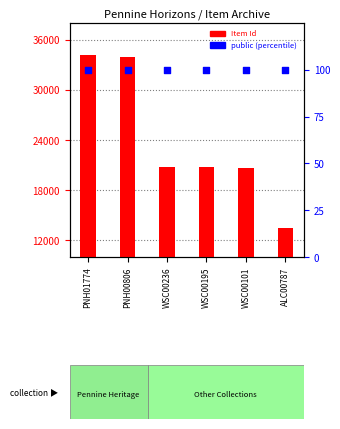

What is the total value across all series at WSC00195?

20879